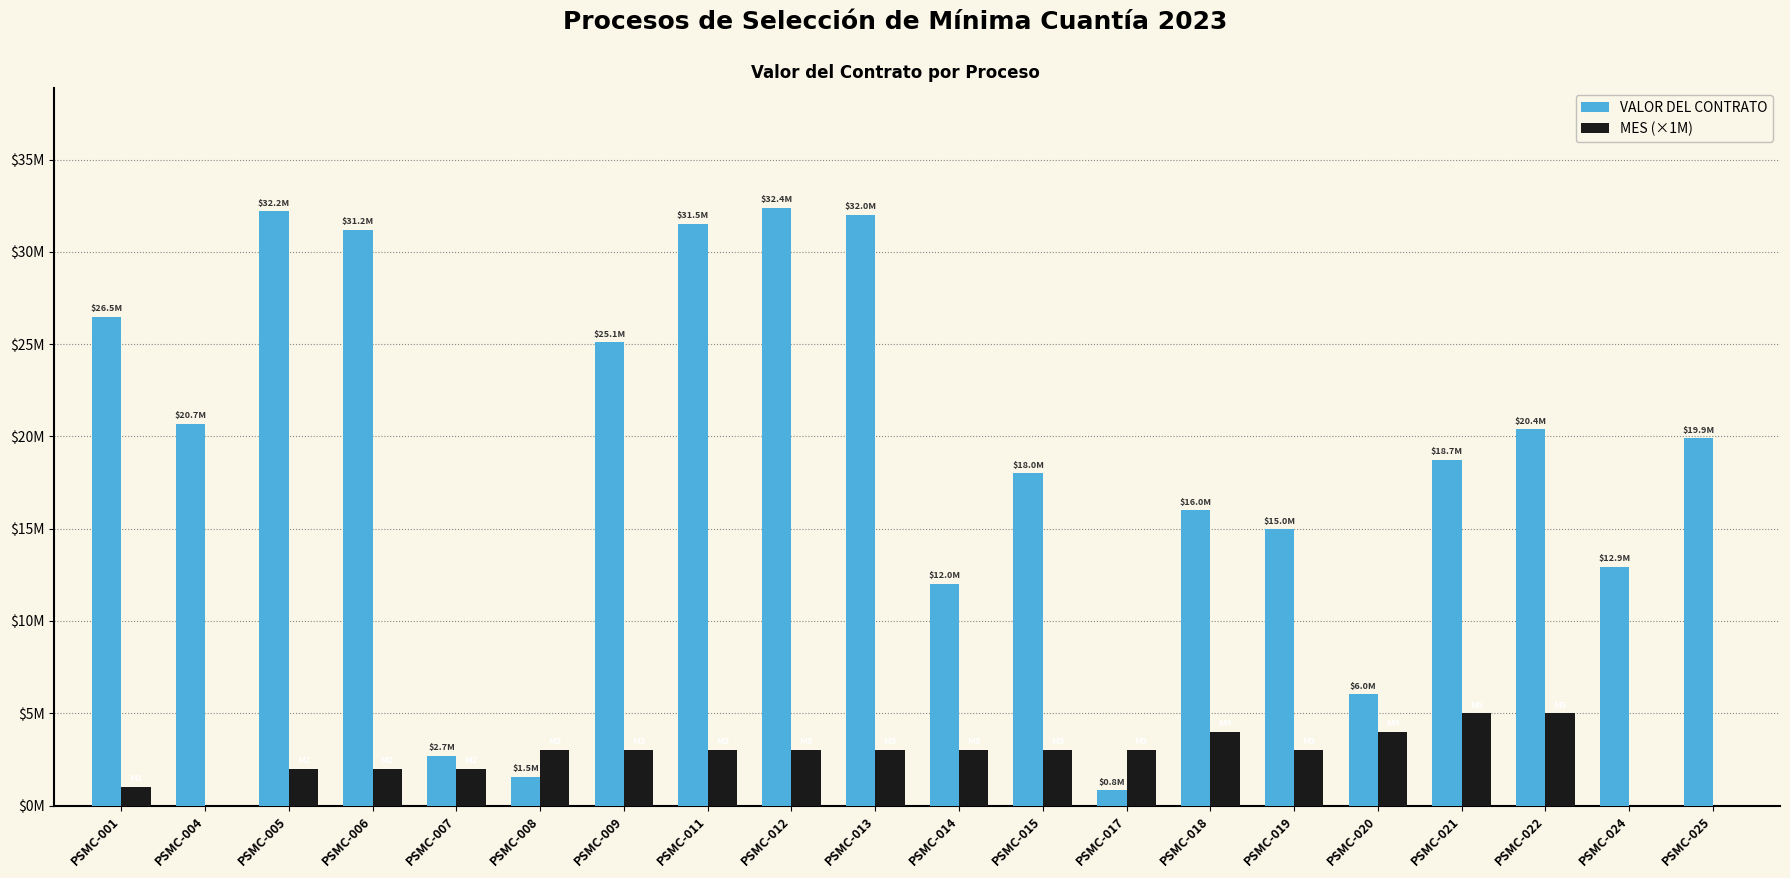

What are all the series names shown in the legend?

VALOR DEL CONTRATO, MES (×1M)